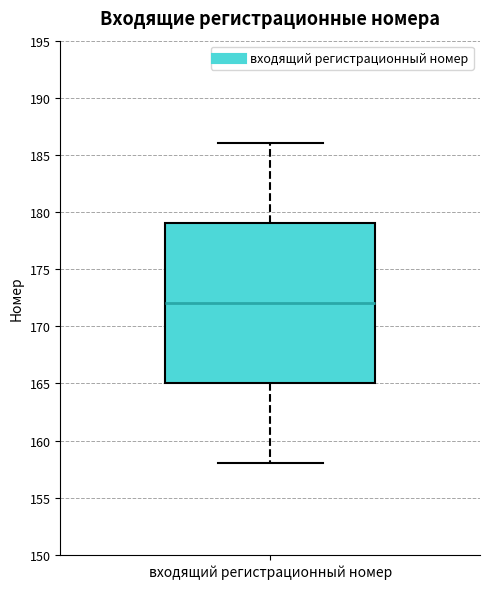

Transcribe this box plot: give where the median line is, the range the box spans, and where the two whiskers end, as read against the y-axis. The values are not printed on the chart, so give them approximately, as read against the axis.

median 172, box 165 to 179, whiskers 158 to 186